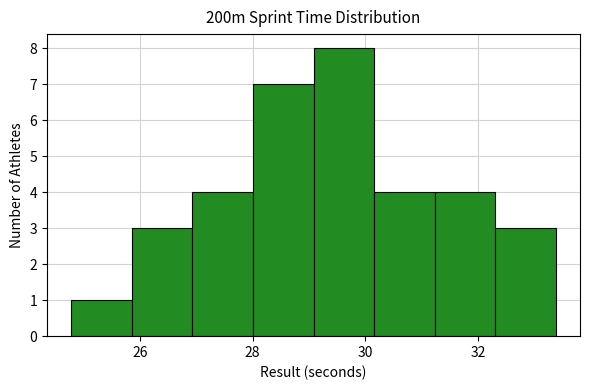

What is the height of the bar covering 27.0 to 28.0 on the x-axis? Neither the bar edges nor the heights are printed on the chart, so give them approximately, as read against the axes.

4